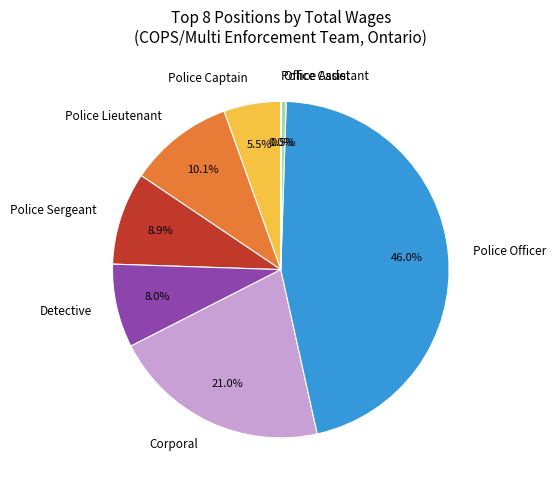

Which has a higher value, Detective or Police Lieutenant?

Police Lieutenant